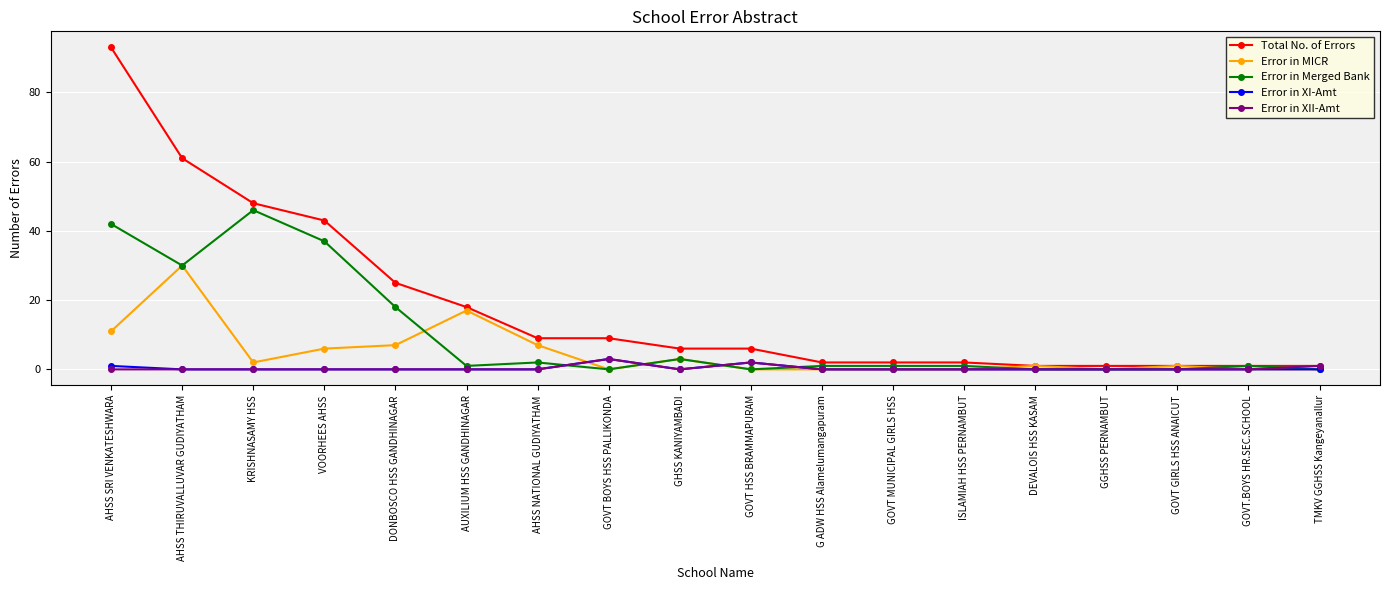

What value does the Total No. of Errors series have at GOVT BOYS HSS PALLIKONDA, to the nearest 5?

10